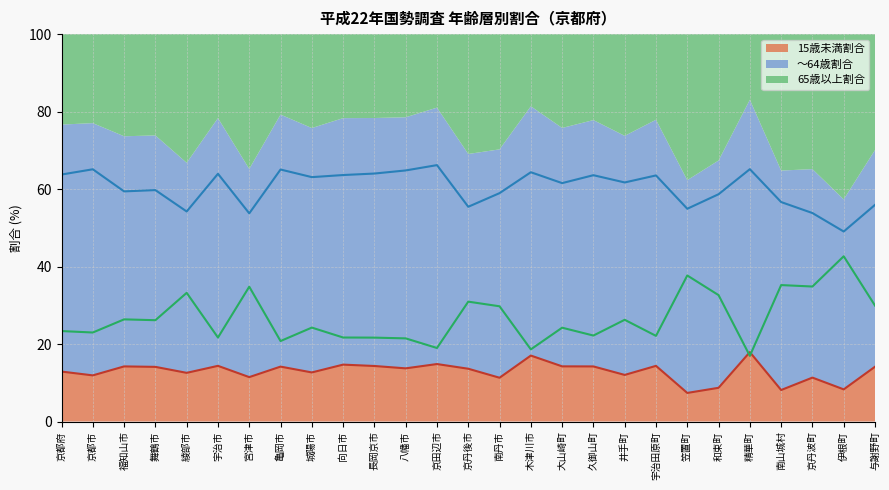

What position from the right is 木津川市?

12